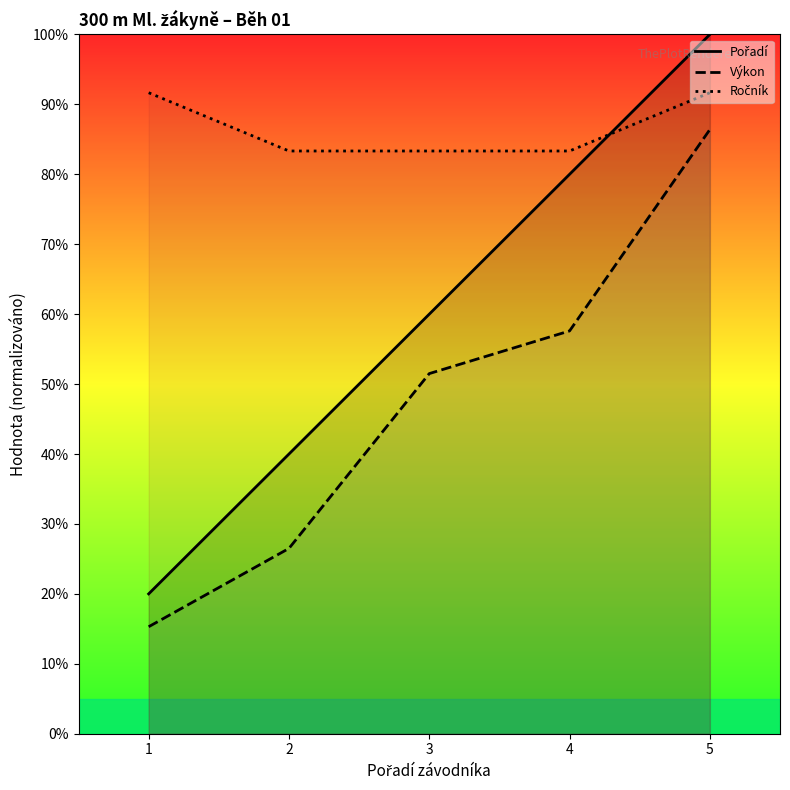

What is the lowest value of the Pořadí series?

20.0